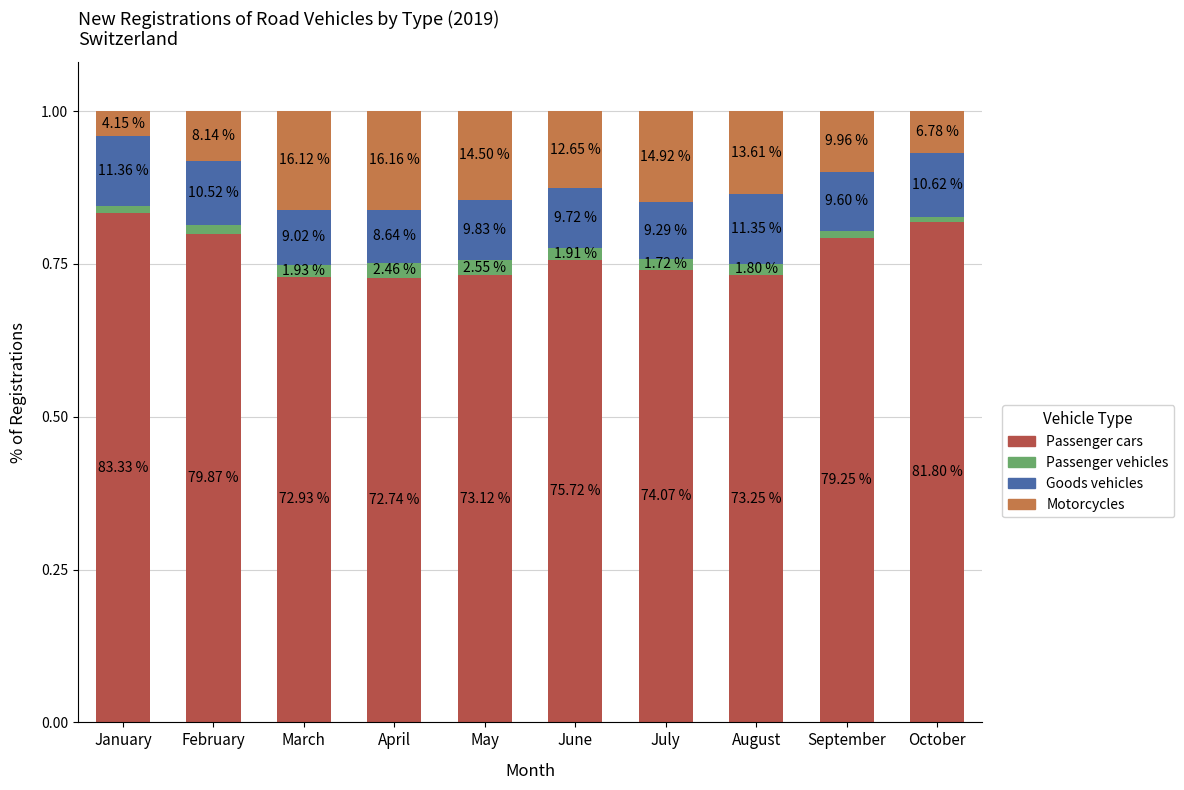

Are the bars grouped side by side (vs. stacked)?

No